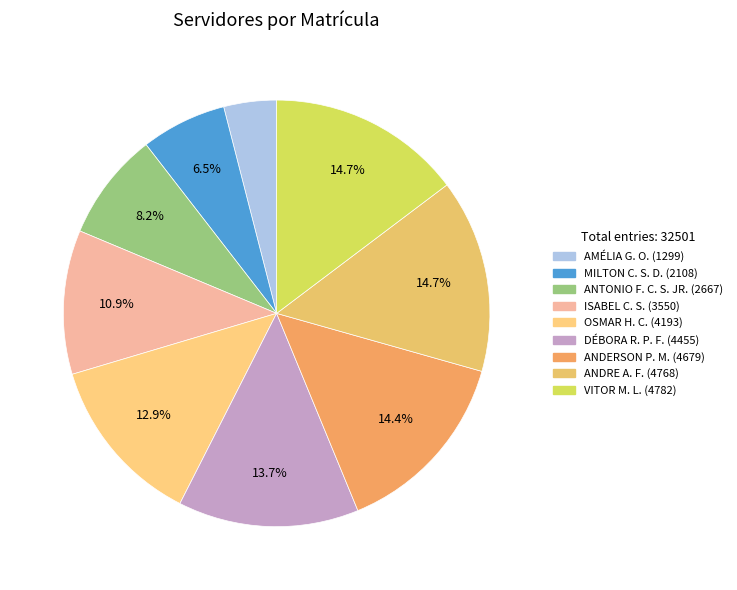

To the nearest percent, what is the difference between the largest and smallest slice percentages?

11%